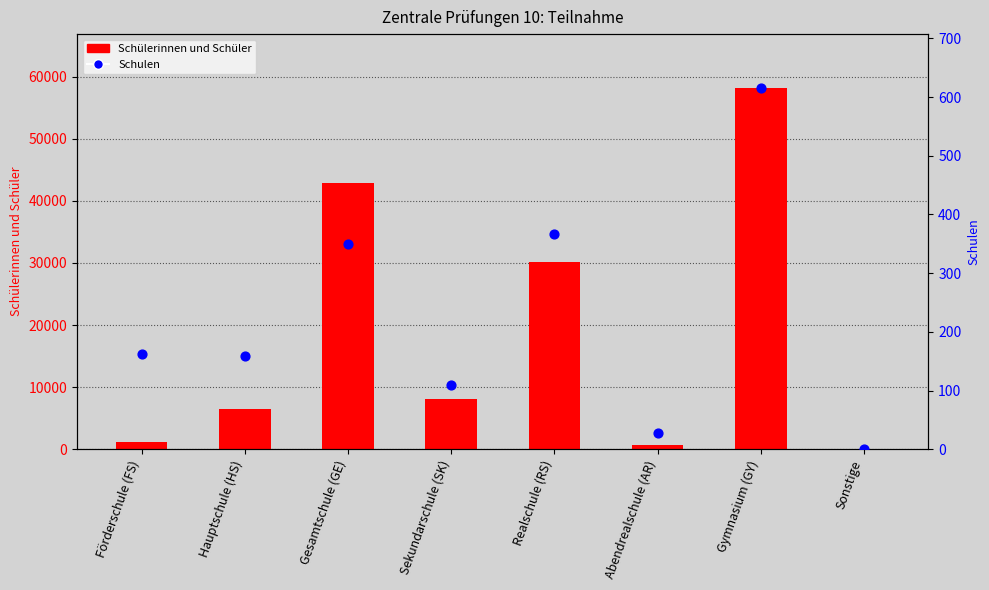

Which series reaches the maximum Y coordinate?

Schülerinnen und Schüler